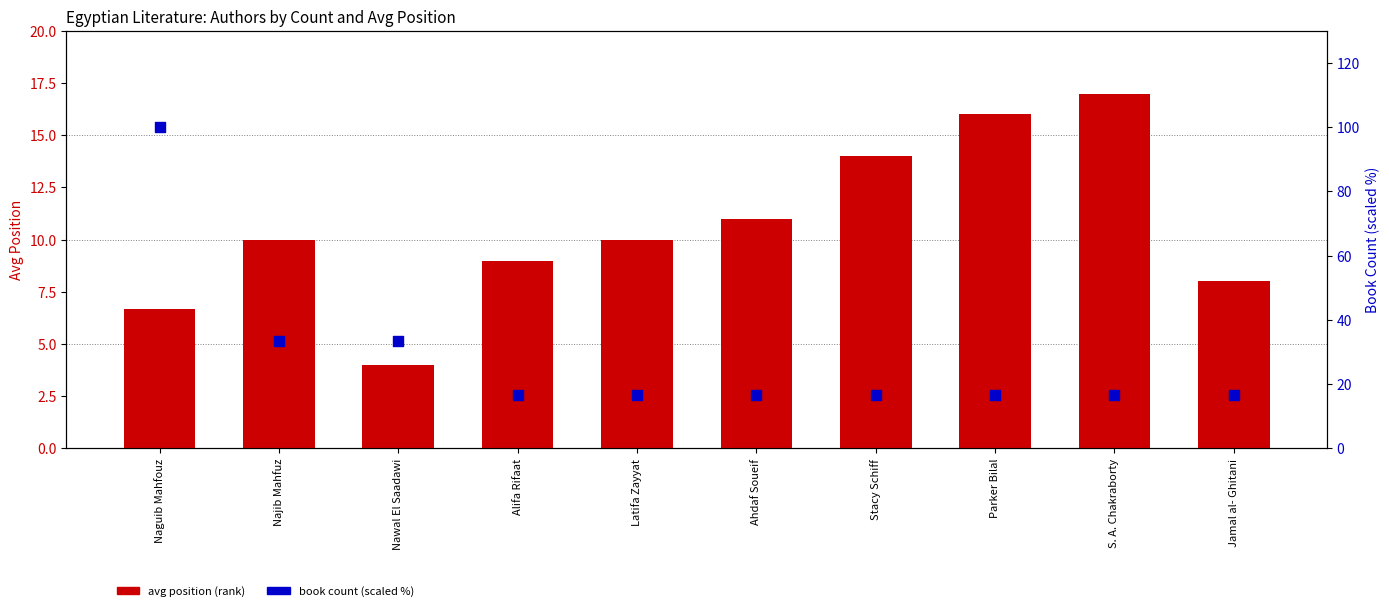

Which series contains the lowest Y value?

Avg Position (rank)